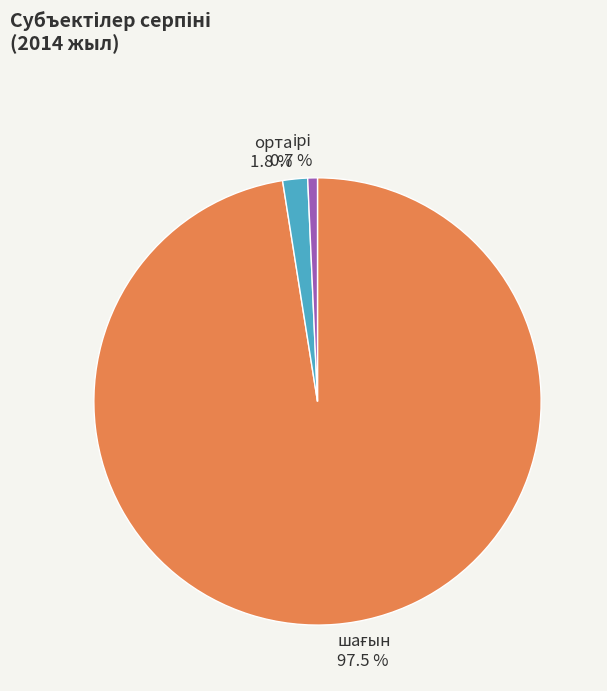

Does any single category account for the majority?

Yes